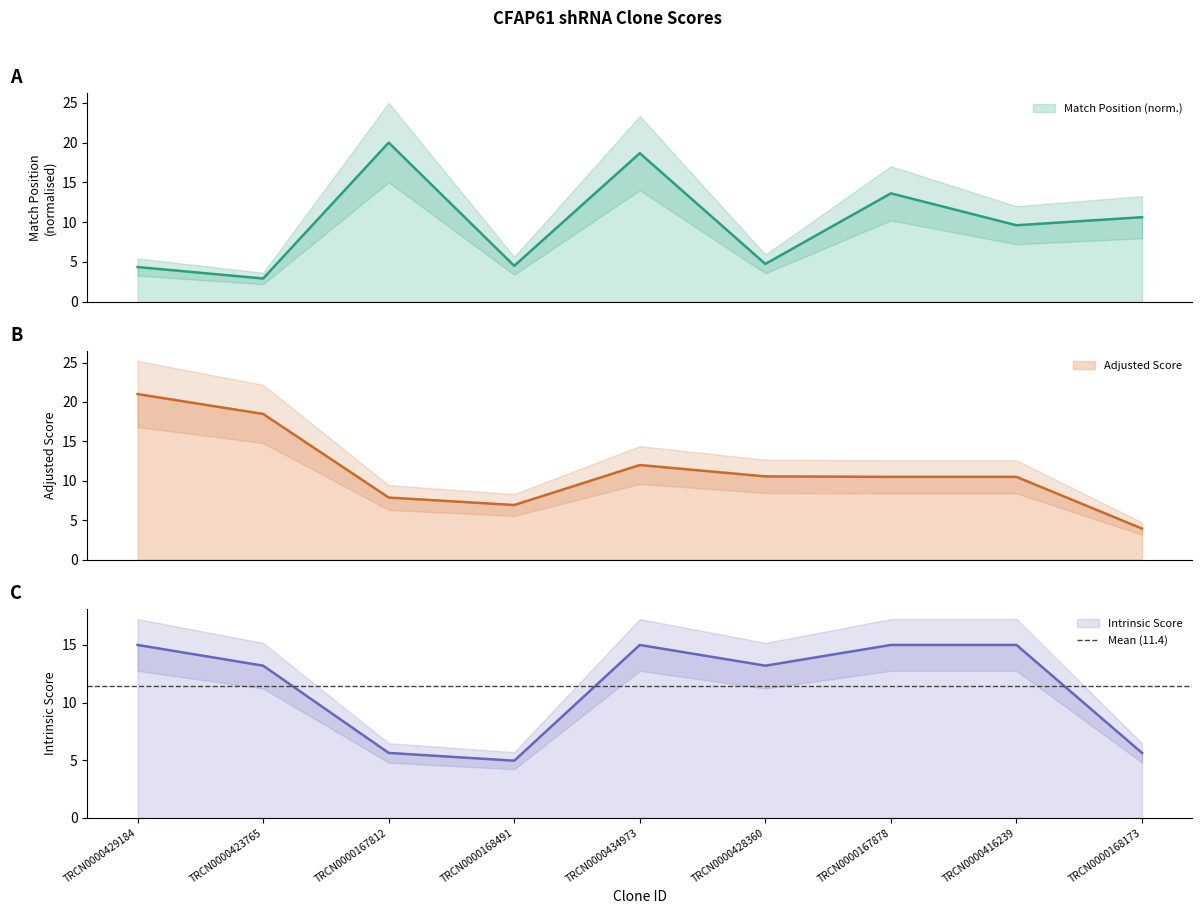

What is the maximum value for Match Position?

20.0